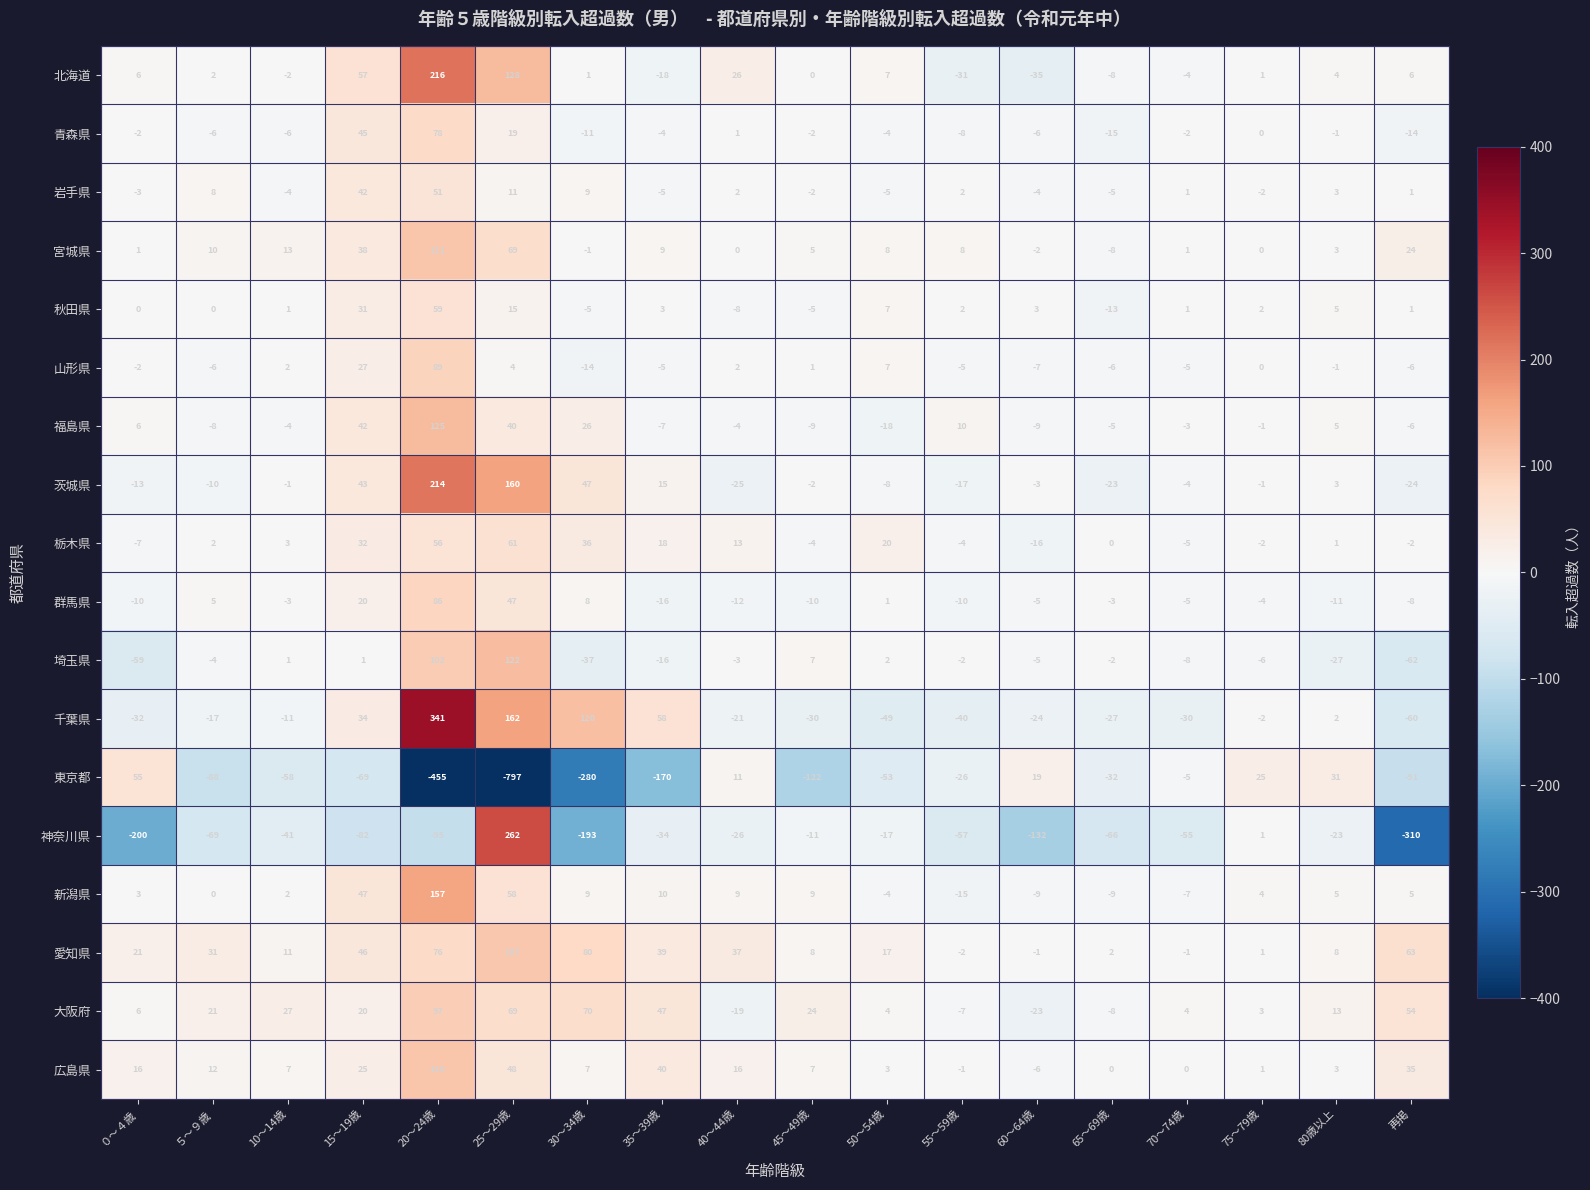

Is the value of 茨城県 at 50～54歳 greater than the value of 栃木県 at 15～19歳?

No